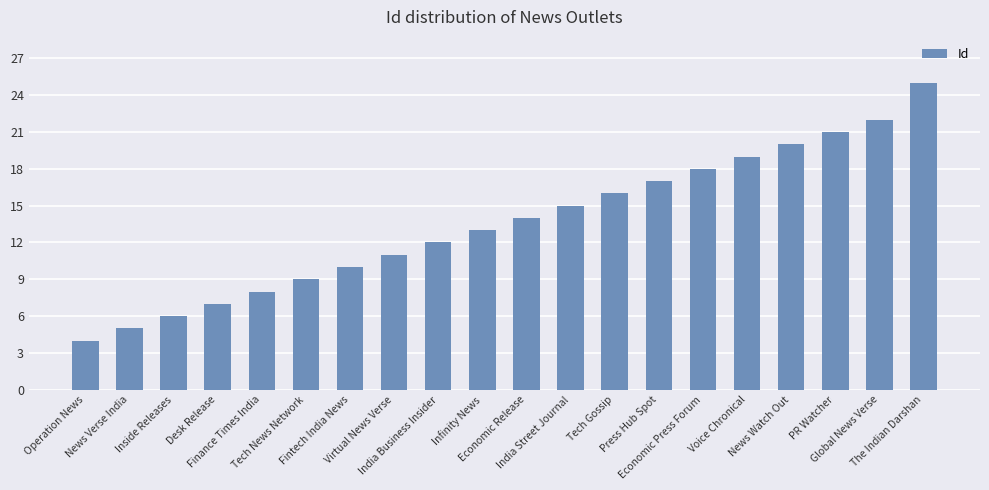

What is the change in value from India Business Insider to Tech Gossip?

+4